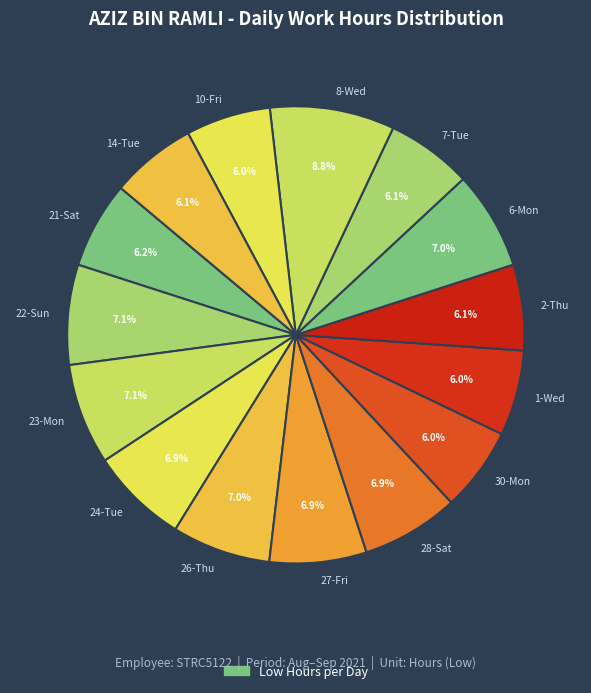

Approximately how many times larger is the value at 2-Thu compared to 1-Wed?

1.0